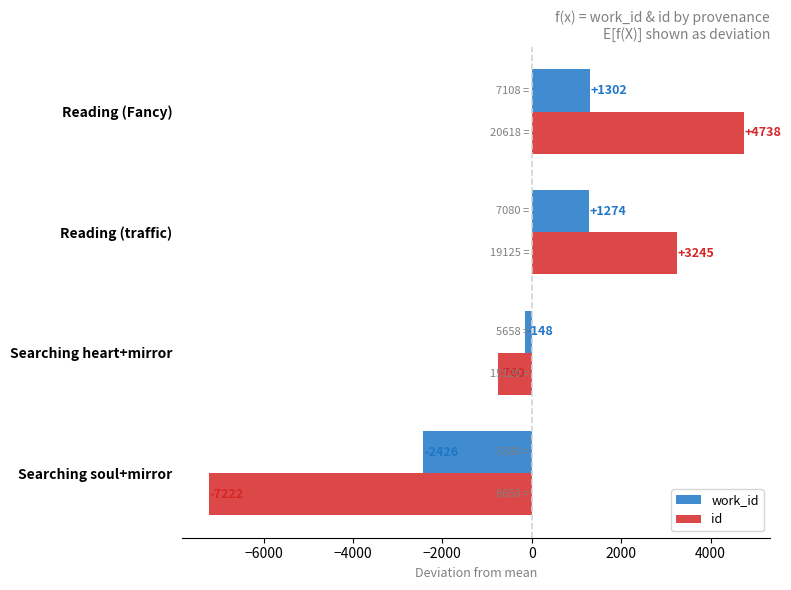

List the series in order of their peak value, highest first.

id, work_id